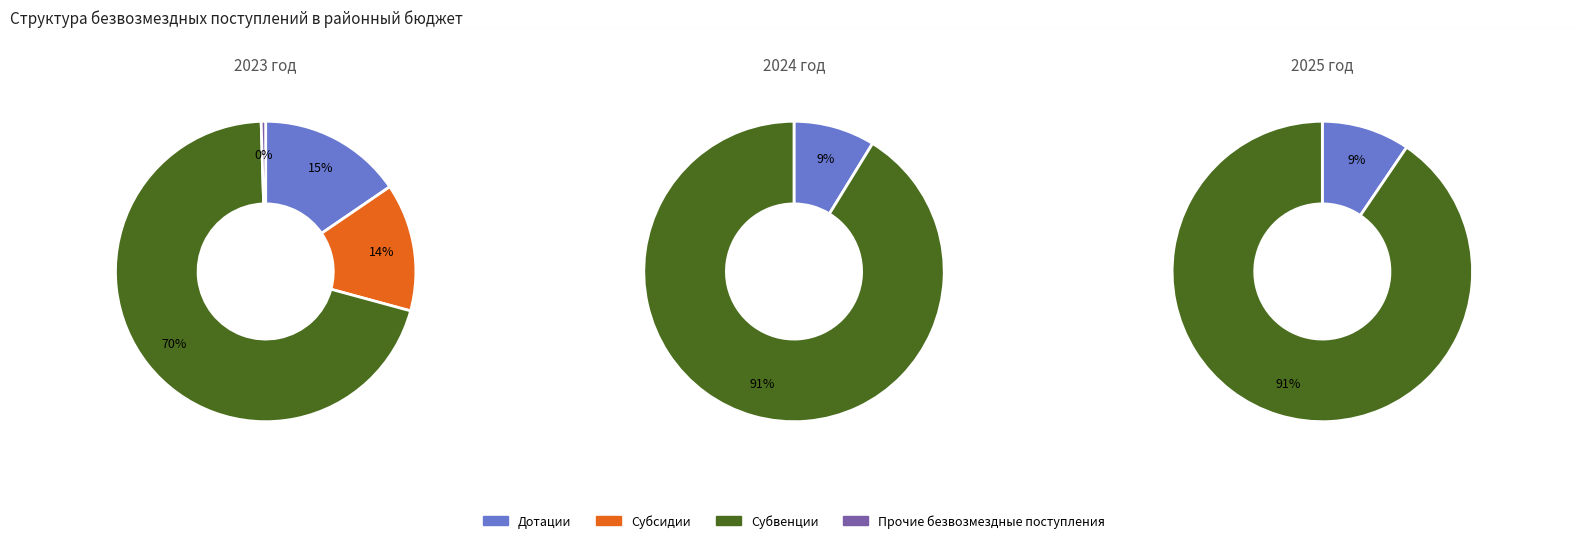

How many segments does this pie chart have?

3